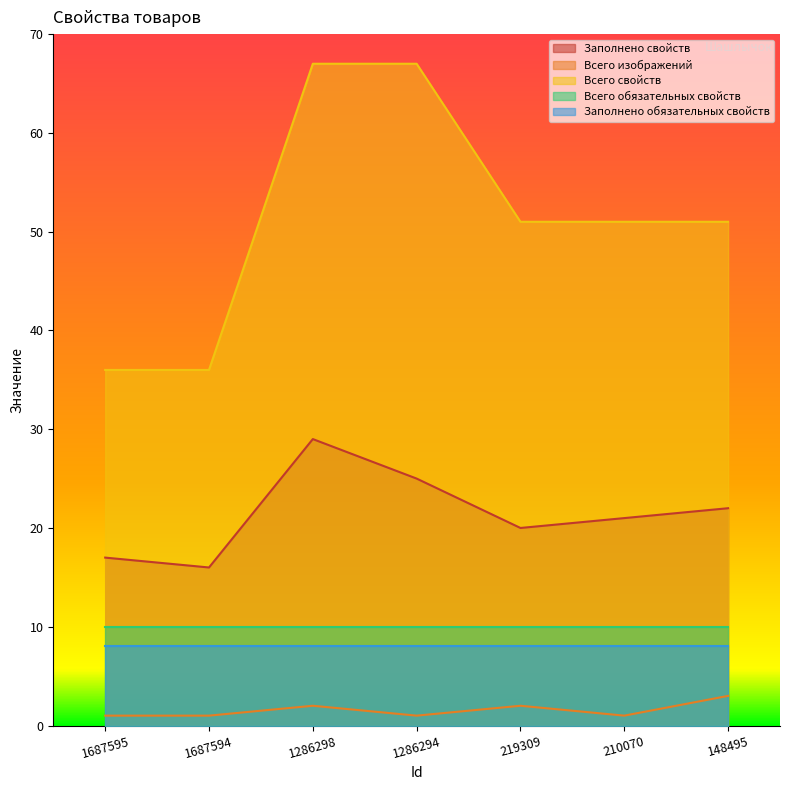

List the labels in order of Всего свойств value, largest first.

1286298, 1286294, 219309, 210070, 148495, 1687595, 1687594